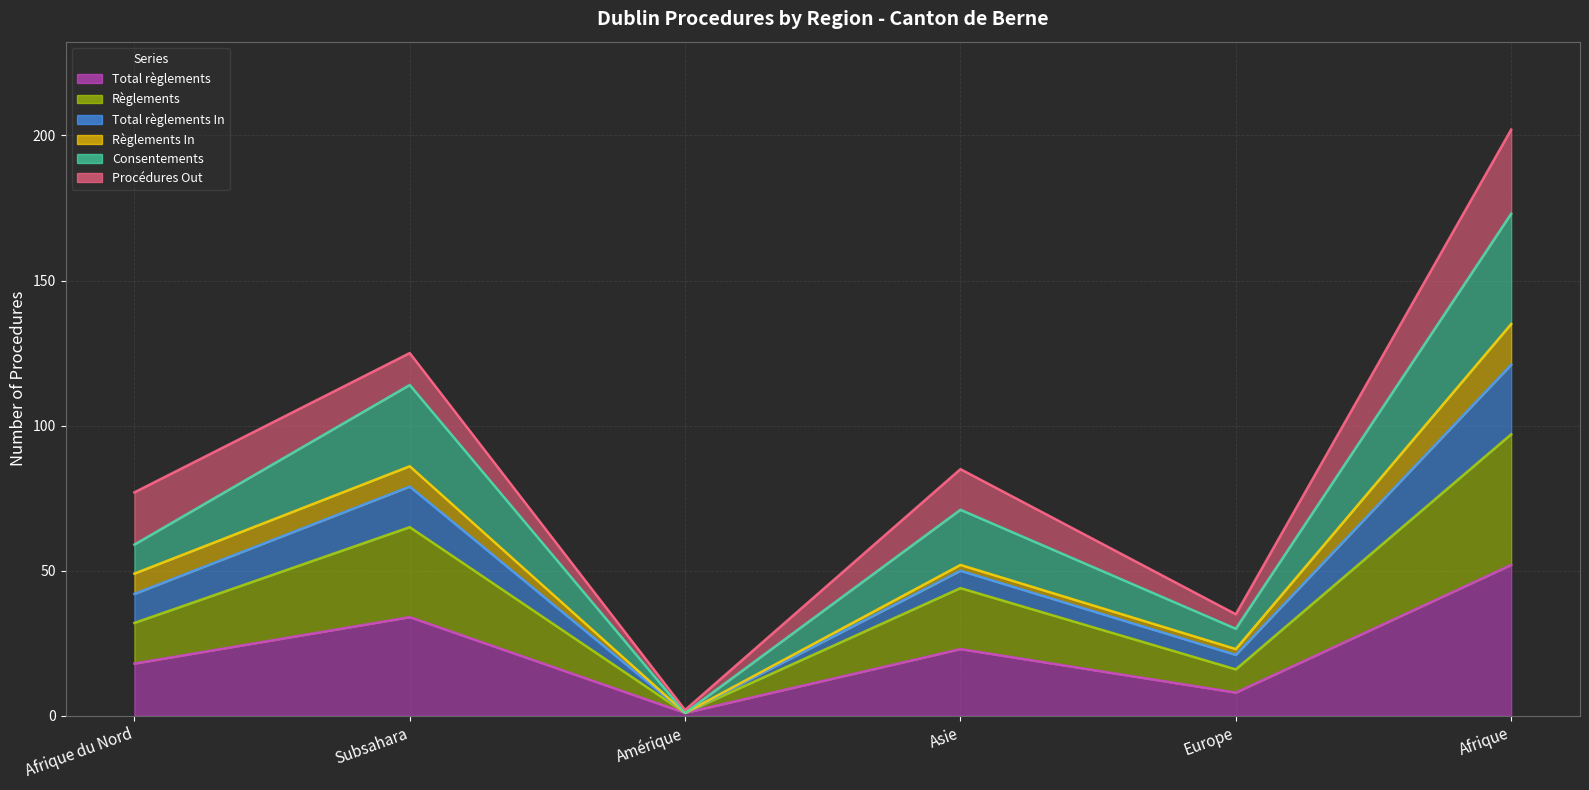

At which category does the chart reach its peak across all series?

Afrique